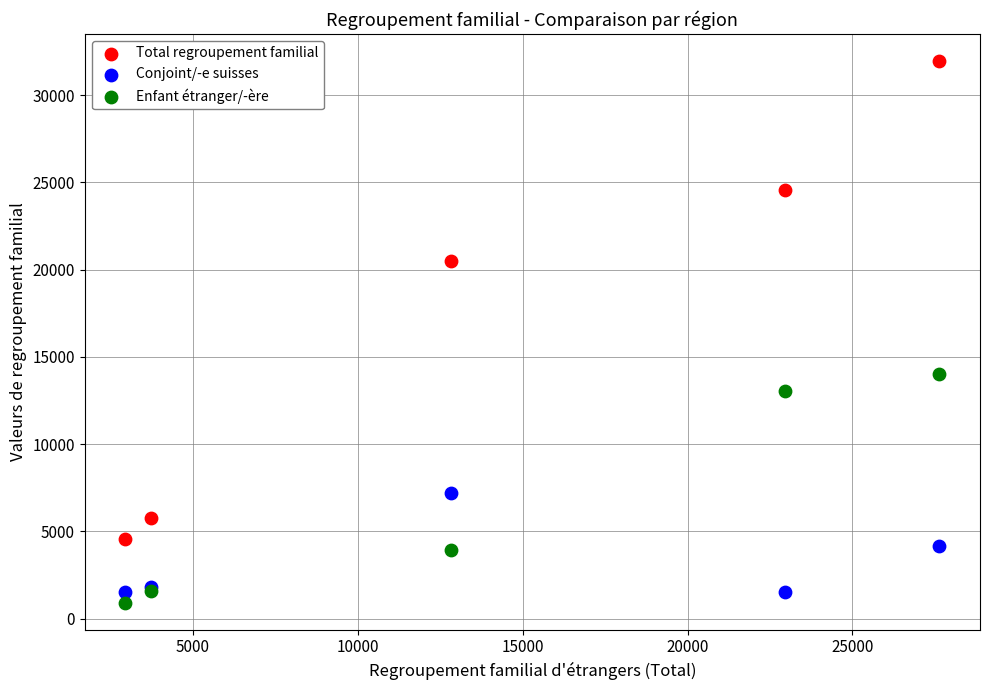

Across all series, what Y value is closest to 16440?

14035